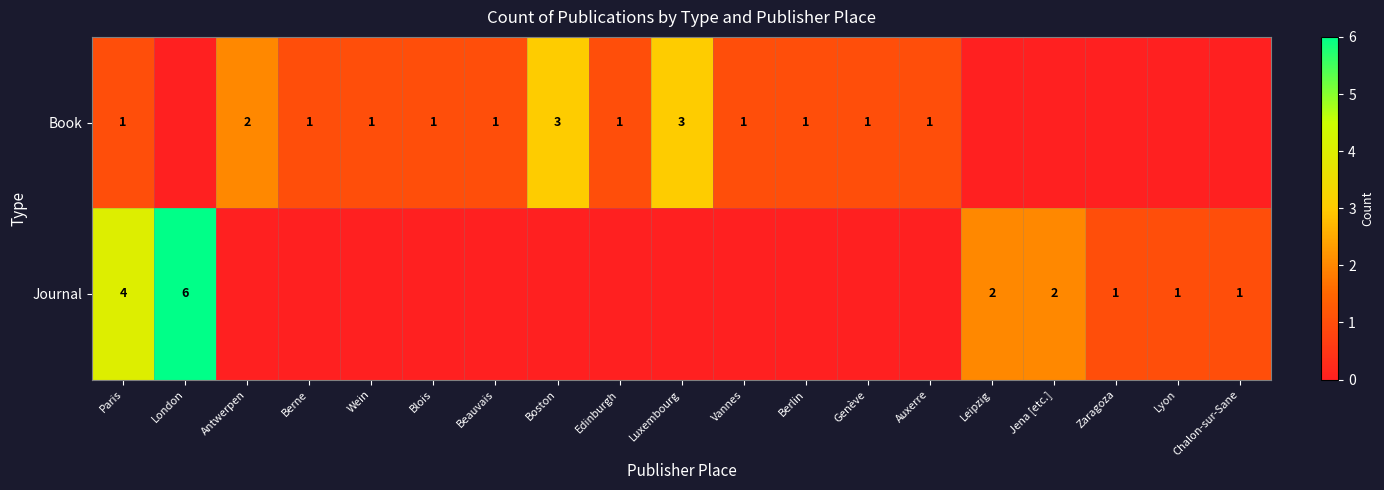

Is it true that Book equals 1 at Edinburgh?

True